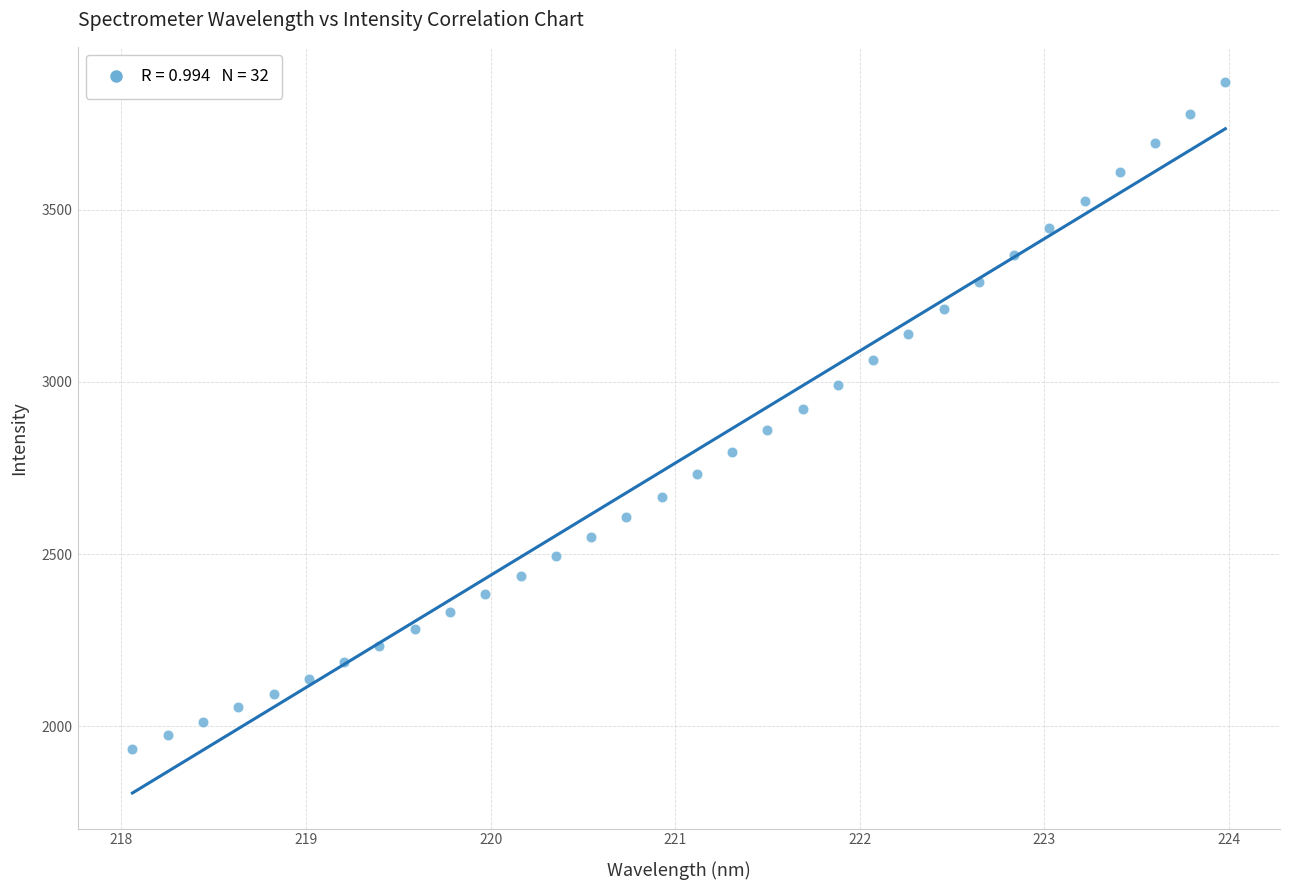

What is the range of X values (max minus min)?

5.9